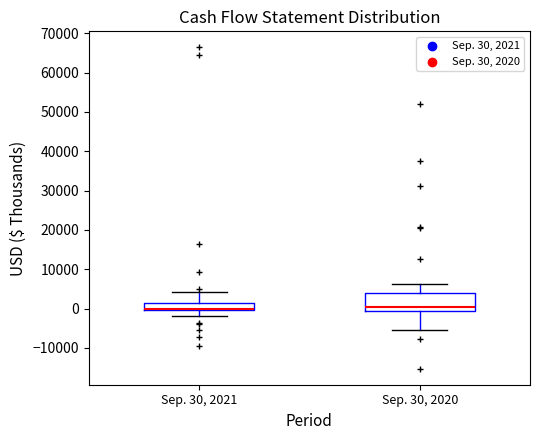

Reading left to right, transcribe this box plot: for each box, give where its median line is, the range the box spans, and where its two whiskers end, as read against the y-axis. The values are not printed on the chart, so give them approximately, as read against the axis.

Sep. 30, 2021: median 0 (just above the box's lower edge), box 0 to 1000, whiskers -2000 to 4000
Sep. 30, 2020: median 0, box -1000 to 4000, whiskers -5000 to 6000